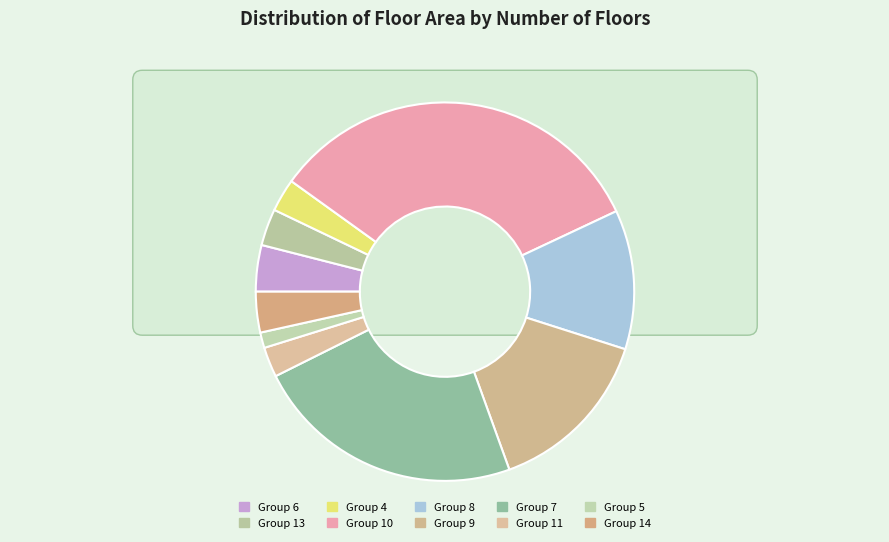

How many slices are in this pie chart?

10